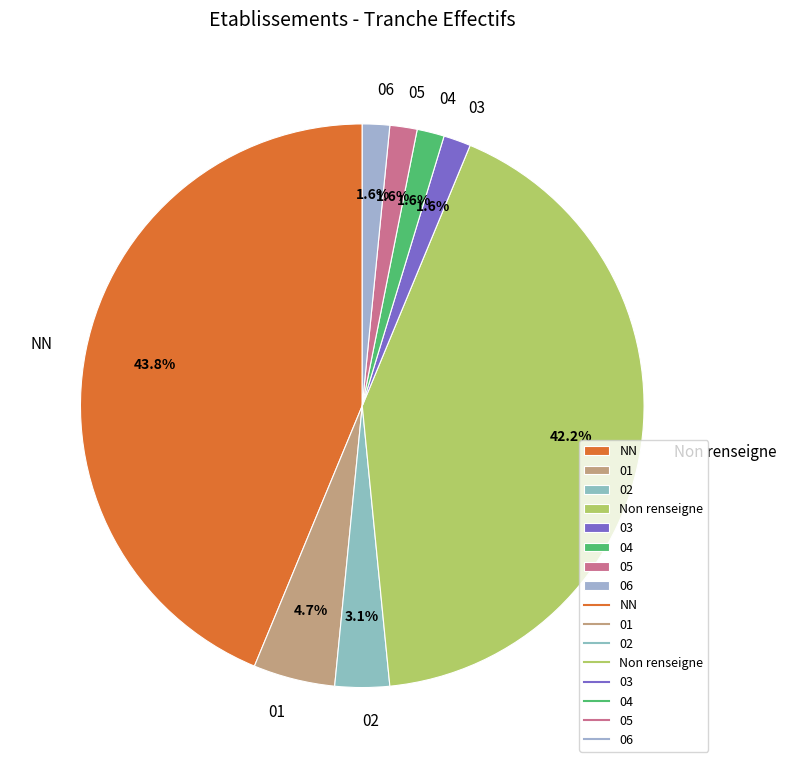

The 04 slice represents 2% of the pie. True or false?

True